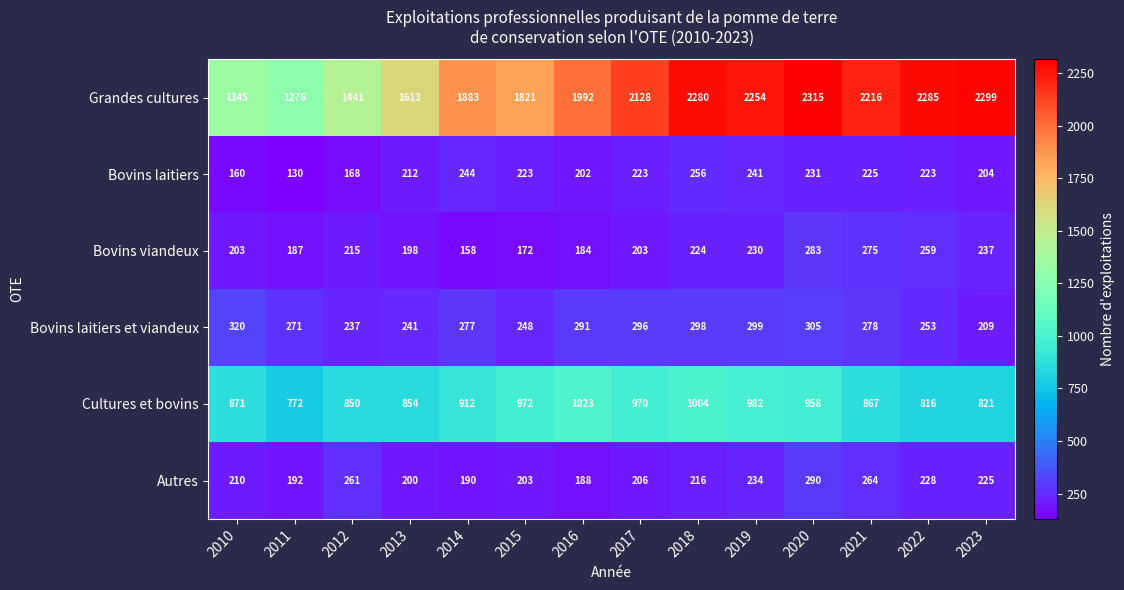

The Bovins laitiers et viandeux series shows 384 at 2021. True or false?

False